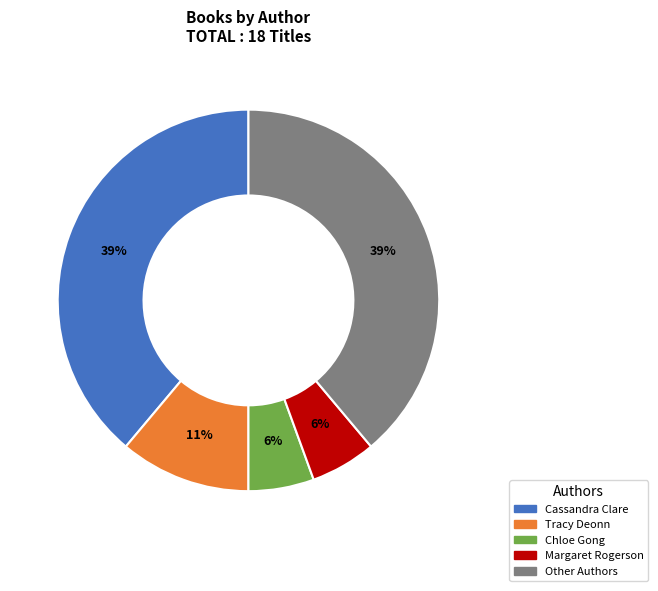

How many segments does this pie chart have?

5